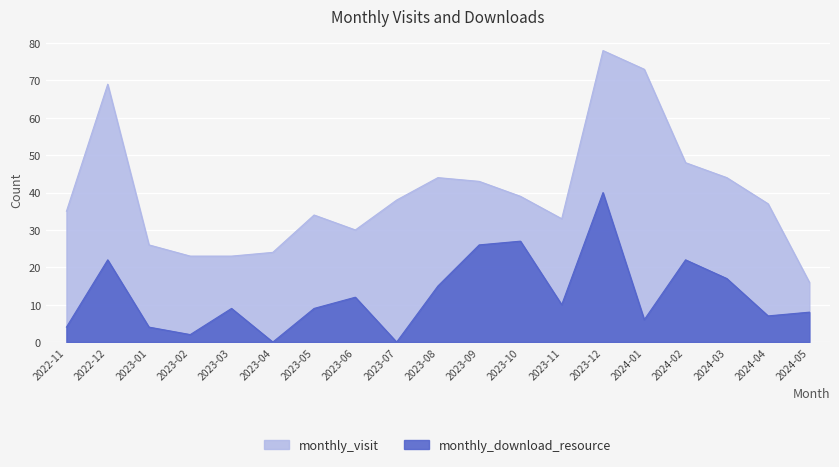

Is the value of monthly_visit at 2023-11 greater than the value of monthly_download_resource at 2023-09?

Yes